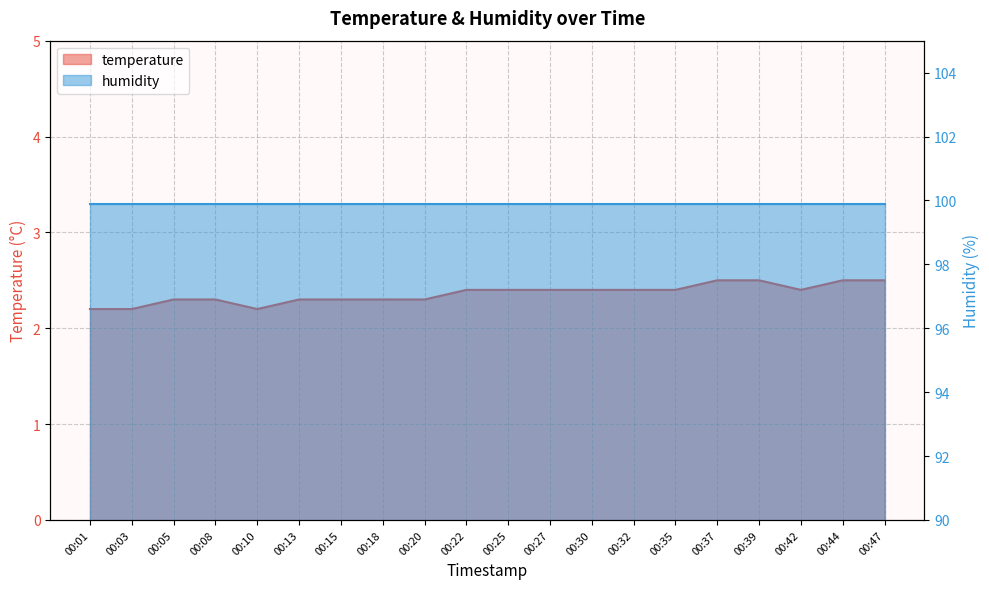

Approximately how many times larger is the value at 00:25 compared to 00:10?

1.1